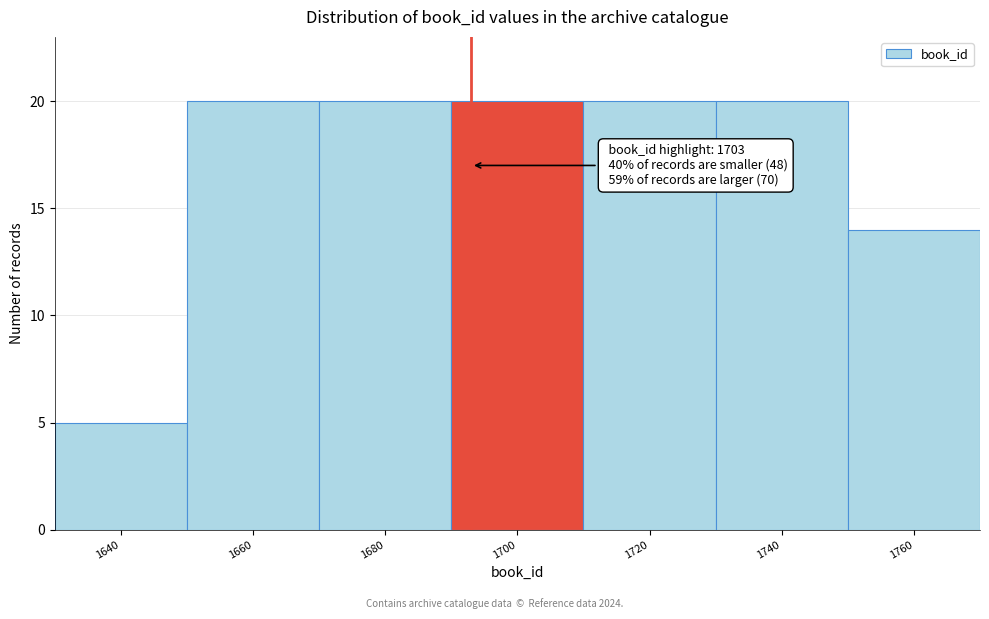

Reading left to right, extract all data points from this chart.

1640=5	1660=20	1680=20	1700=20	1720=20	1740=20	1760=14